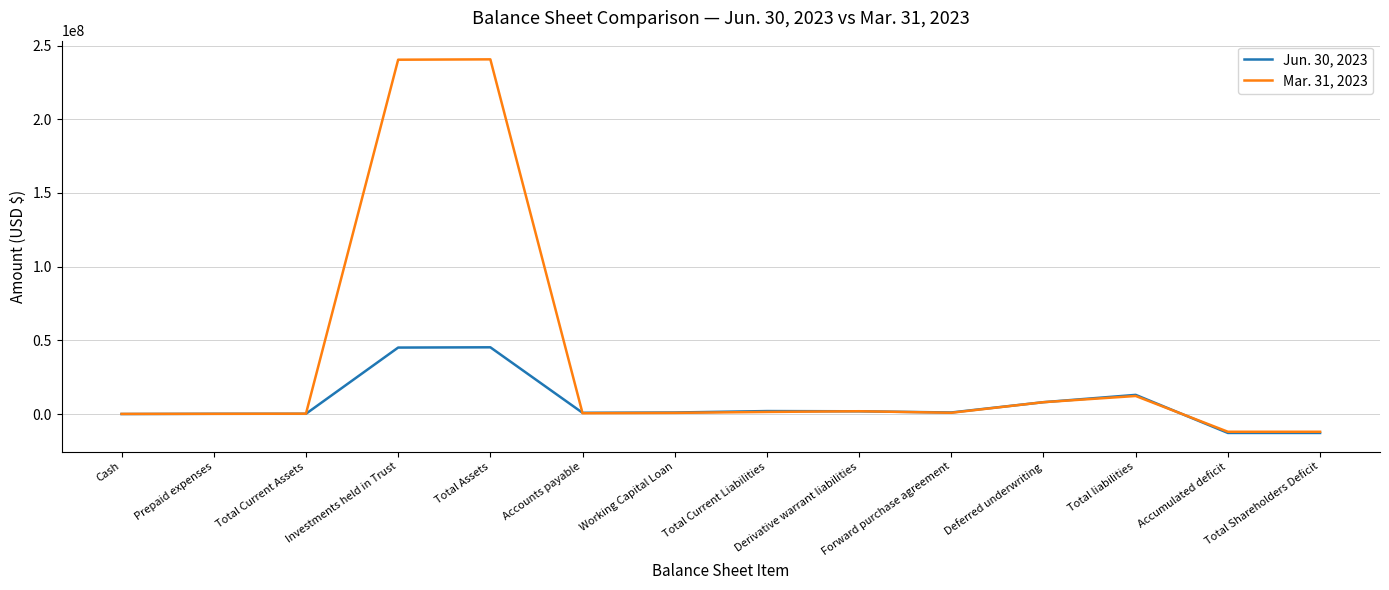

How many categories are shown in the chart?

14